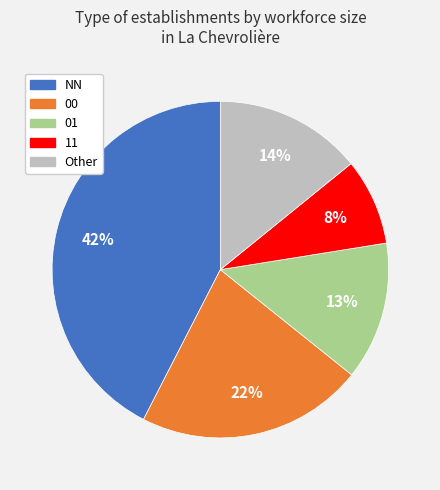

How many slices are in this pie chart?

5